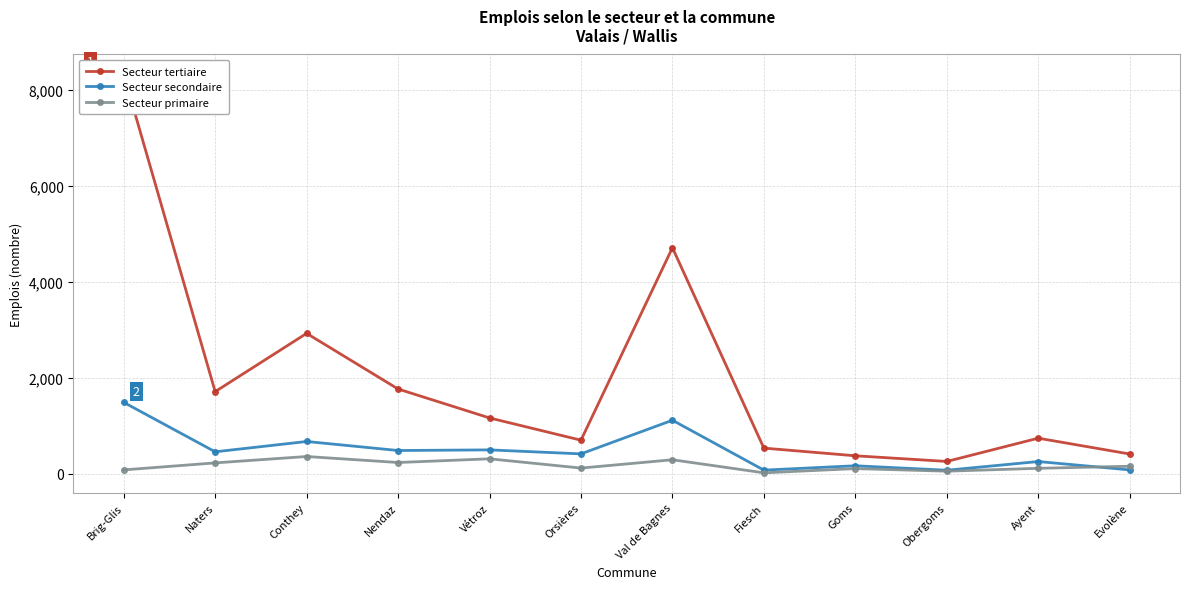

The value of Secteur primaire at Fiesch is 21. True or false?

True